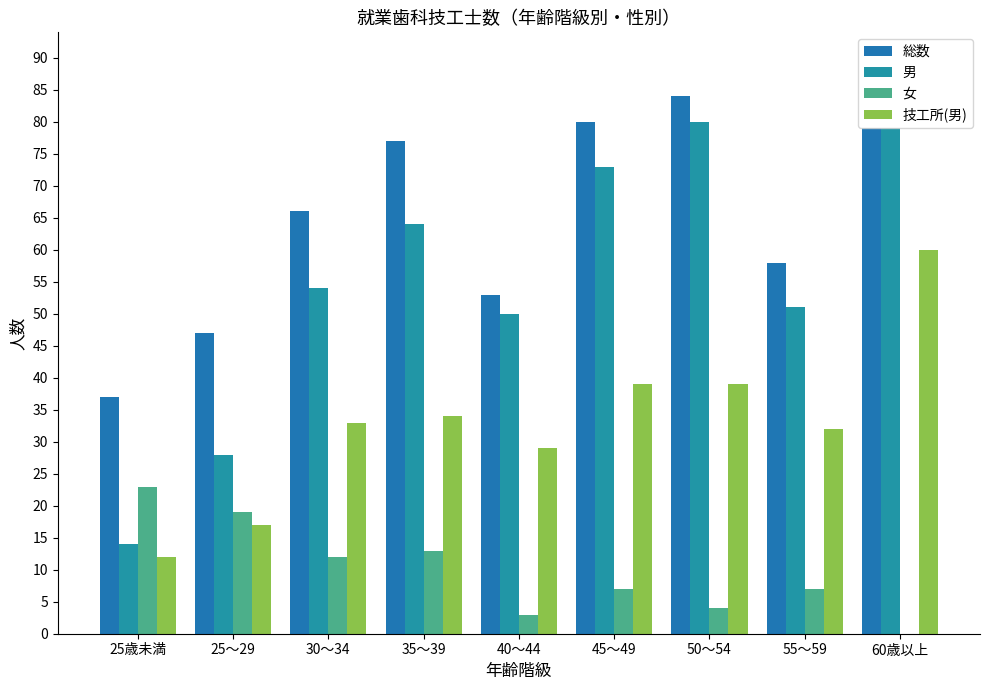

Which series changed the most between 45～49 and 50～54?

男